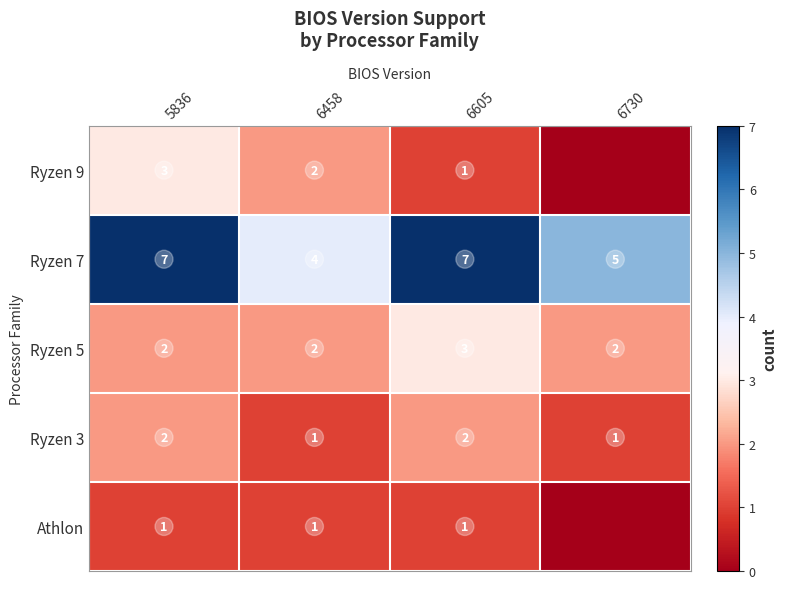

Count the Ryzen 3 values in the range 1 to 2.

4